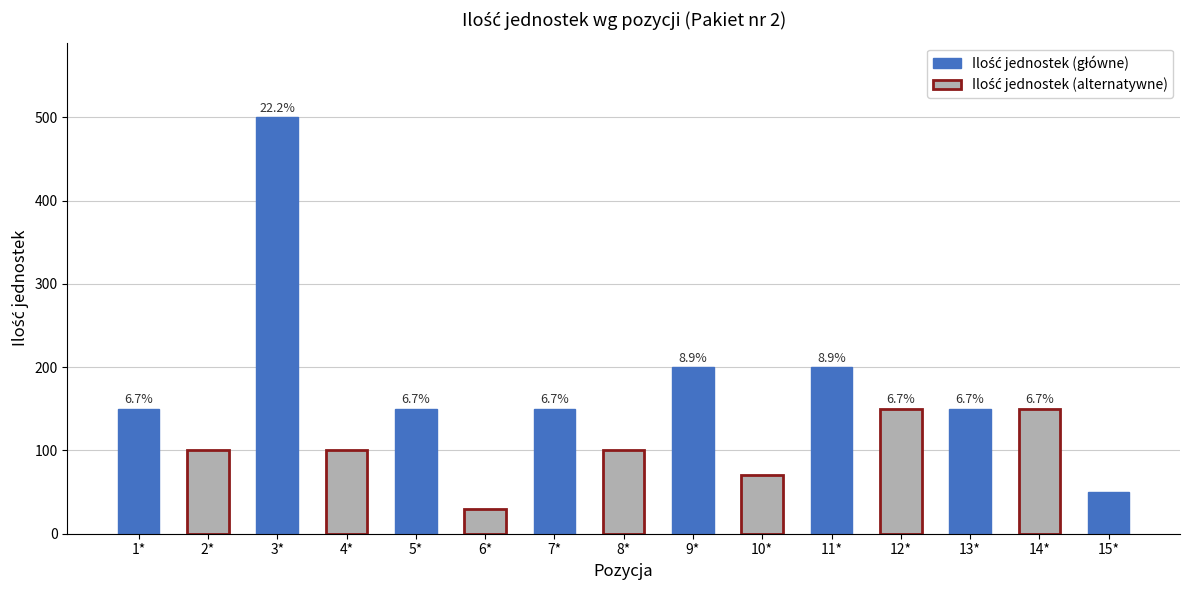

What is the sum of all values?

2250